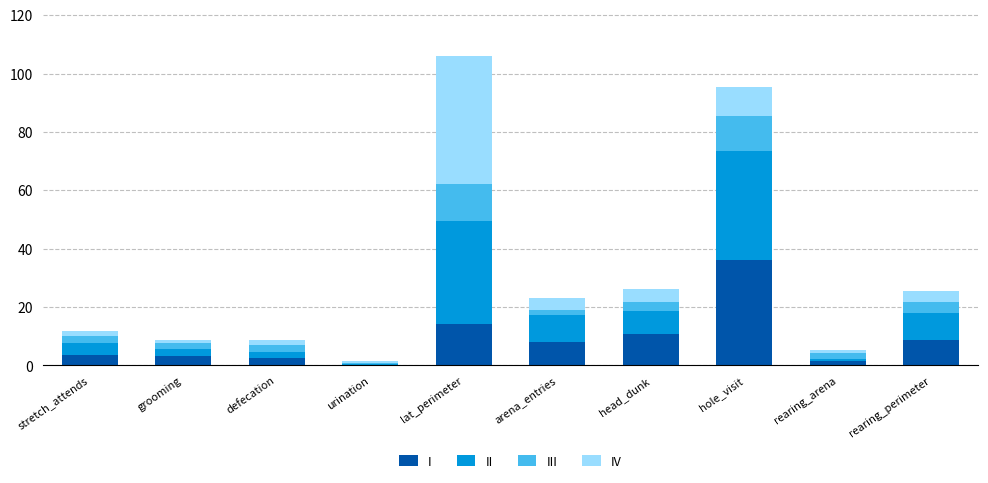

At which category is the sum across all series the highest?

lat_perimeter